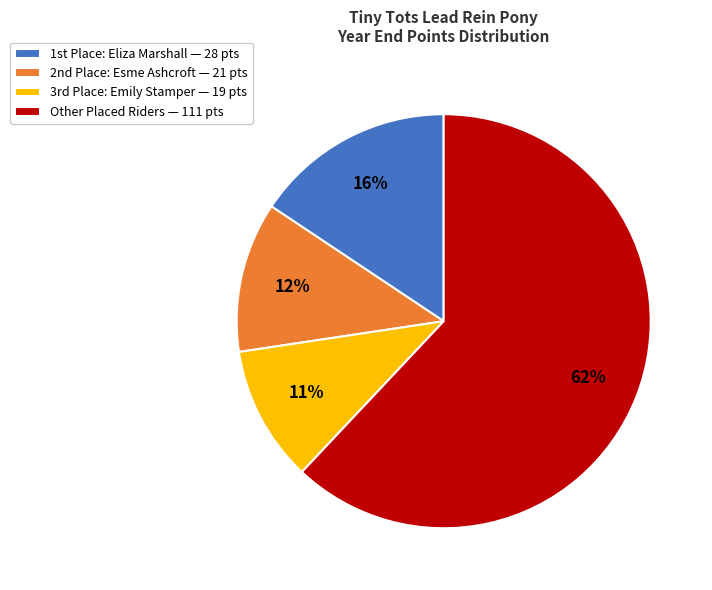

Which category has the biggest portion of the pie?

Other Placed Riders — 111 pts